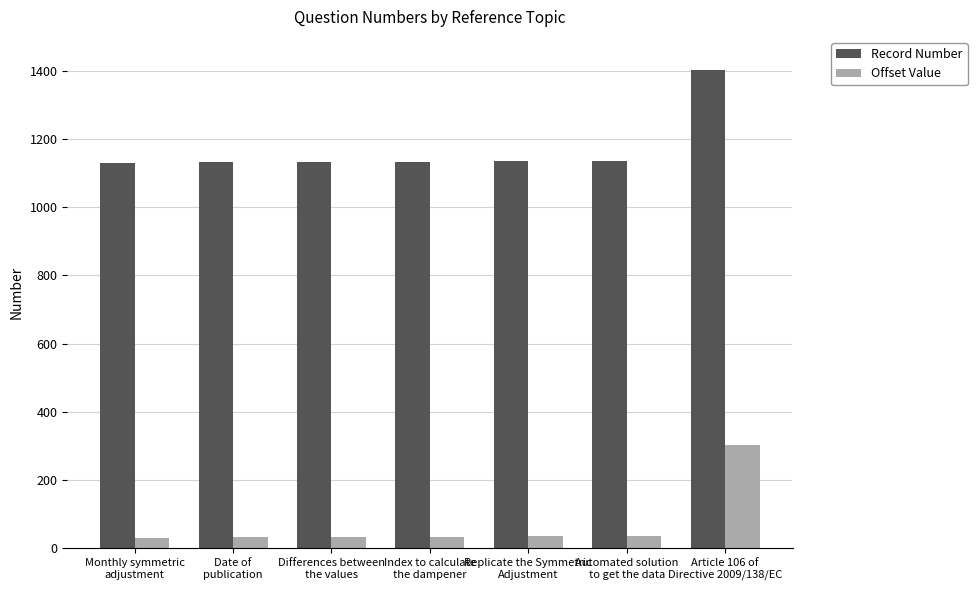

How many categories are shown in the chart?

7